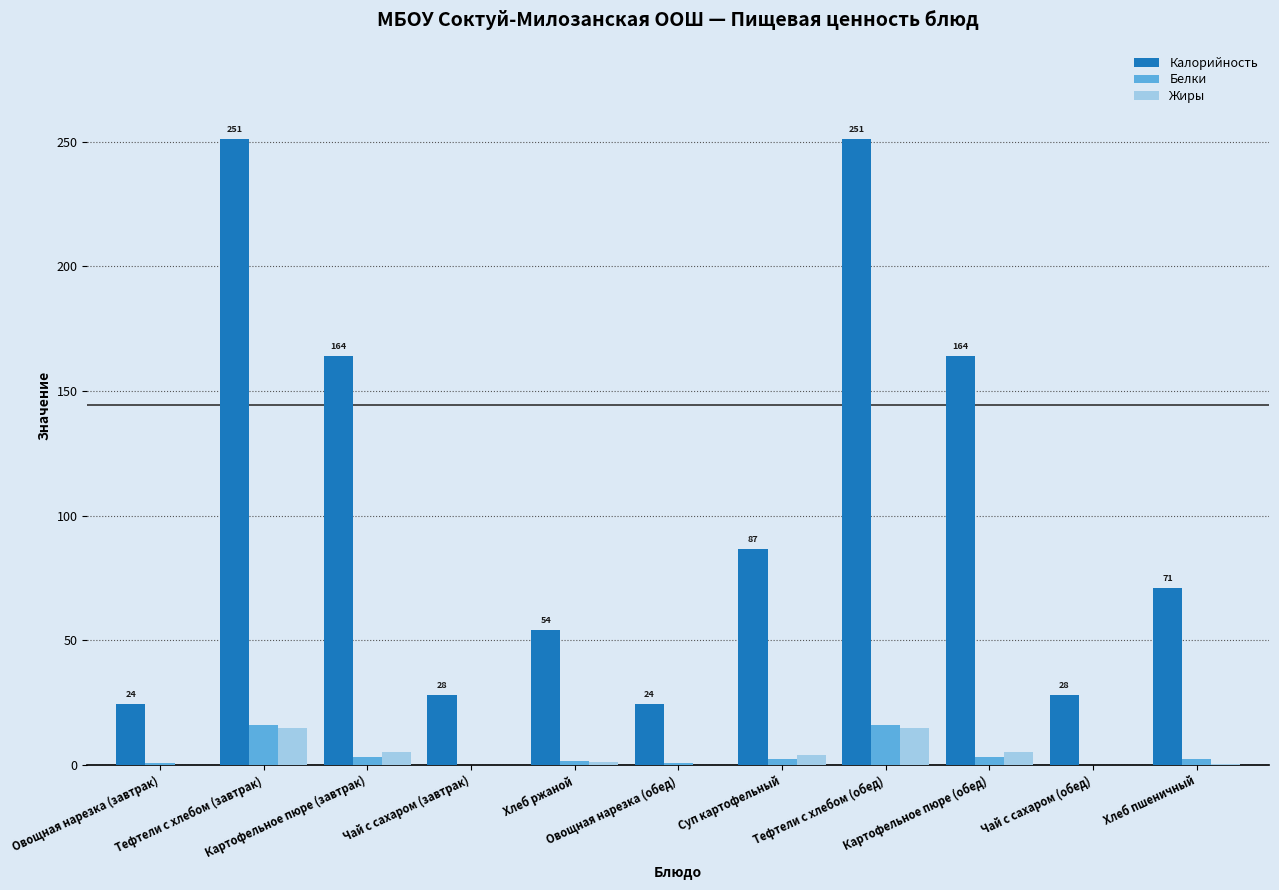

Does the chart contain stacked bars?

No